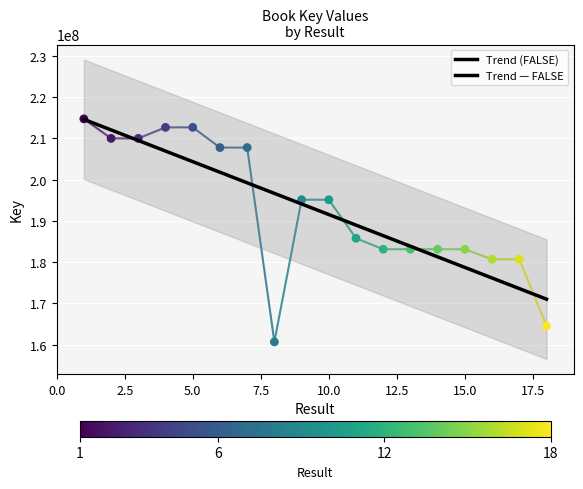

Approximately how many times larger is the value at 1 compared to 9?

1.1